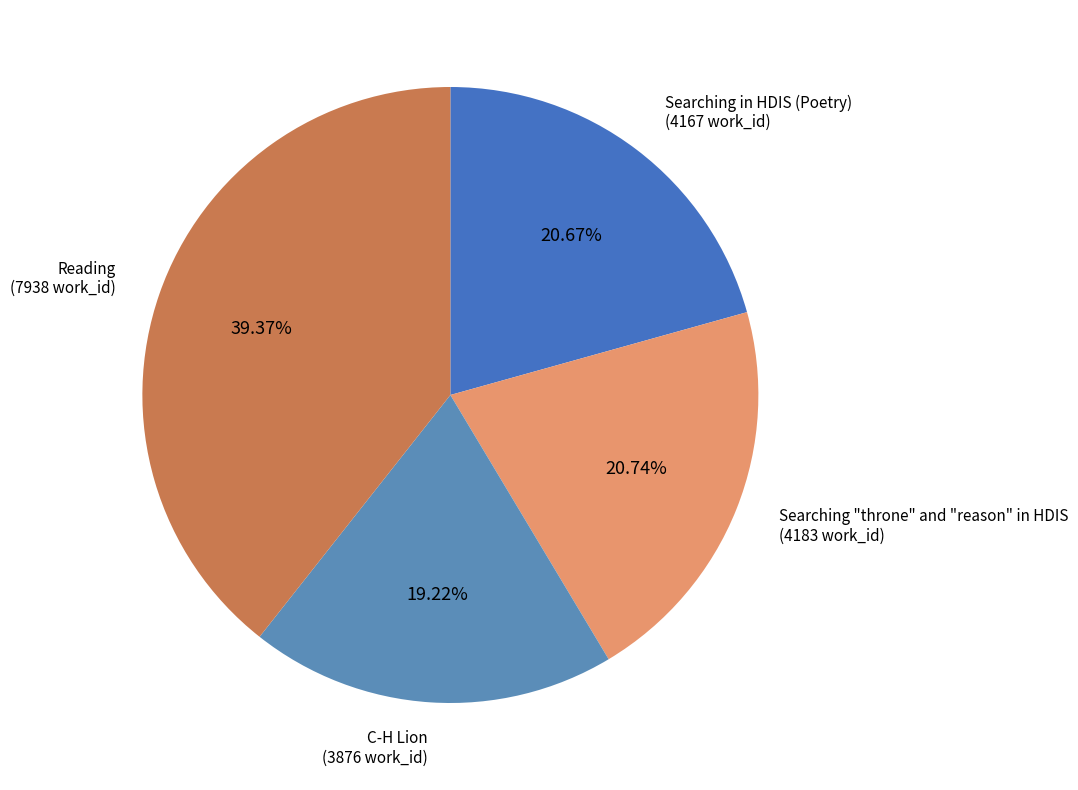

Is Searching in HDIS (Poetry) the majority of the pie?

No